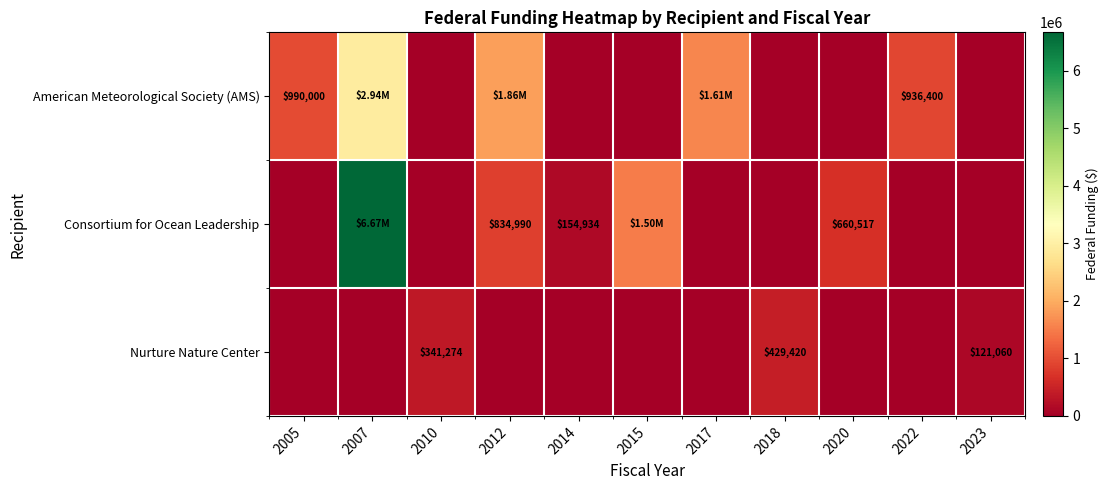

The Nurture Nature Center series shows 0 at 2014. True or false?

True